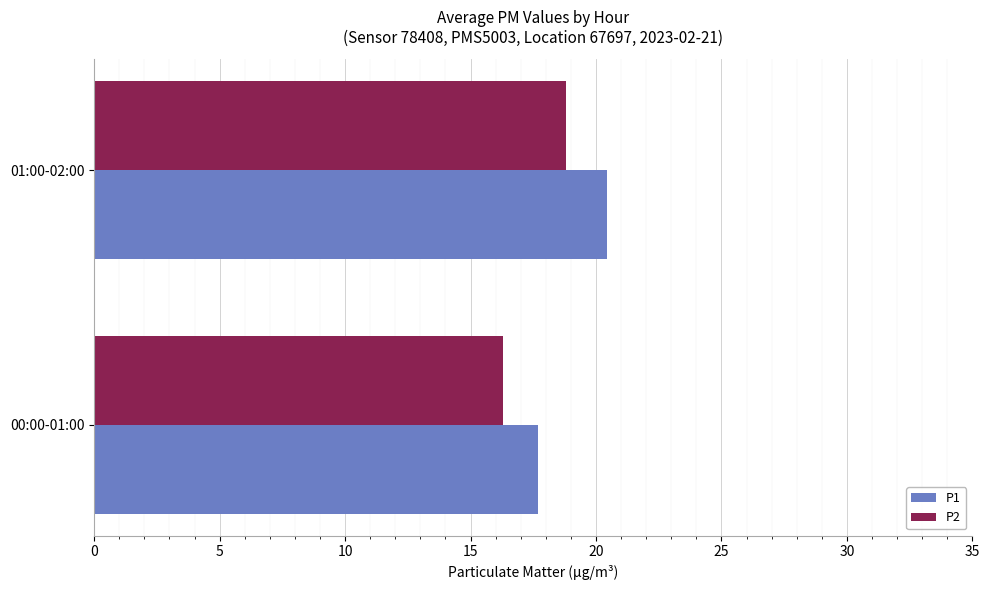

List the series in order of their overall mean, lowest first.

P2, P1